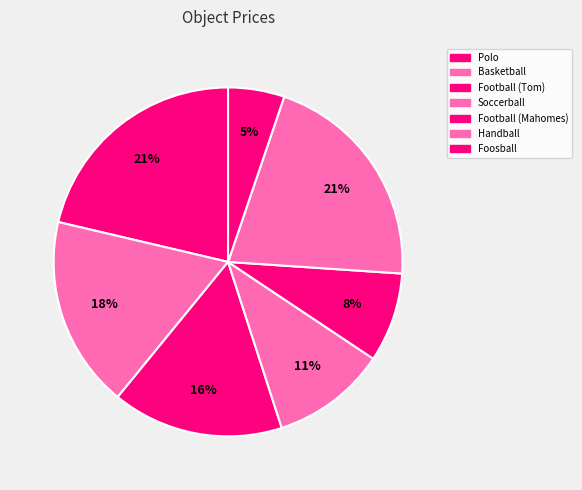

The Basketball slice represents 7% of the pie. True or false?

False